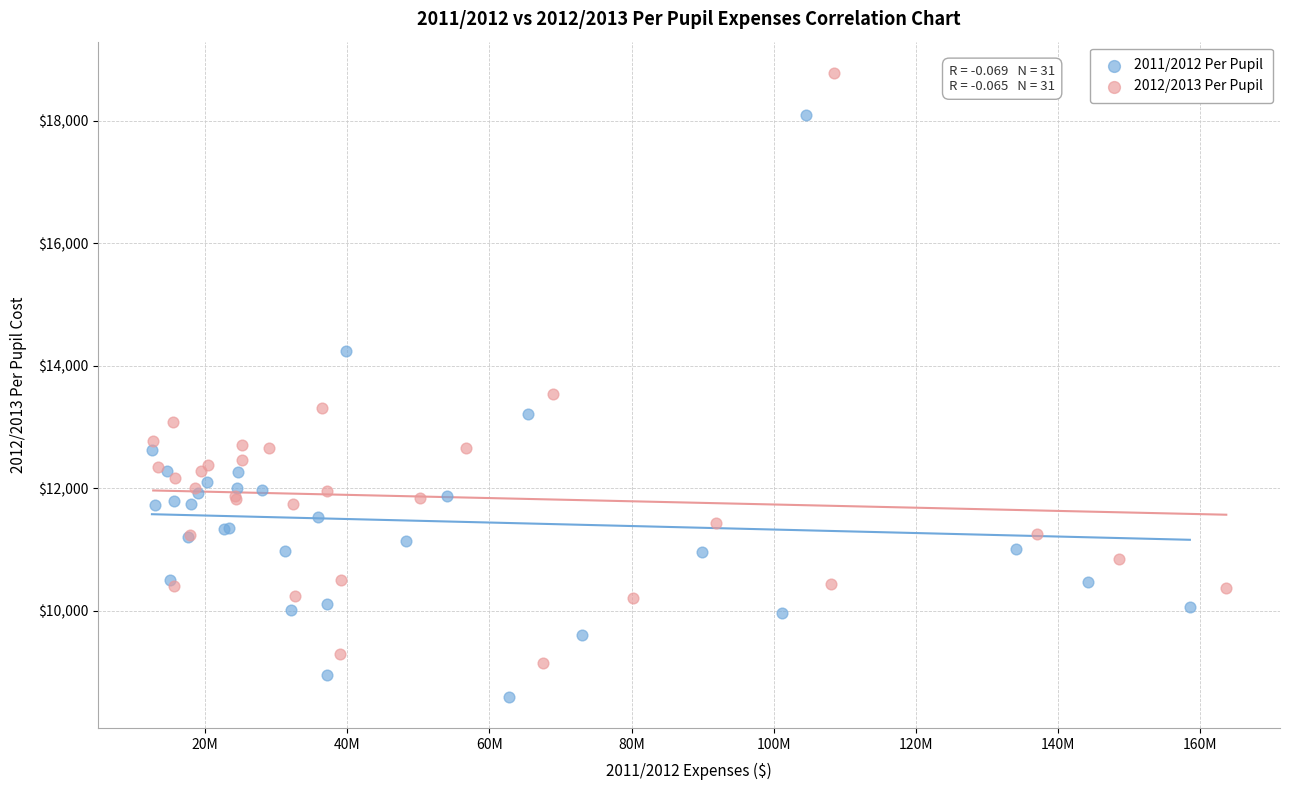

Which series has the largest Y range (max minus min)?

2012/2013 Per Pupil